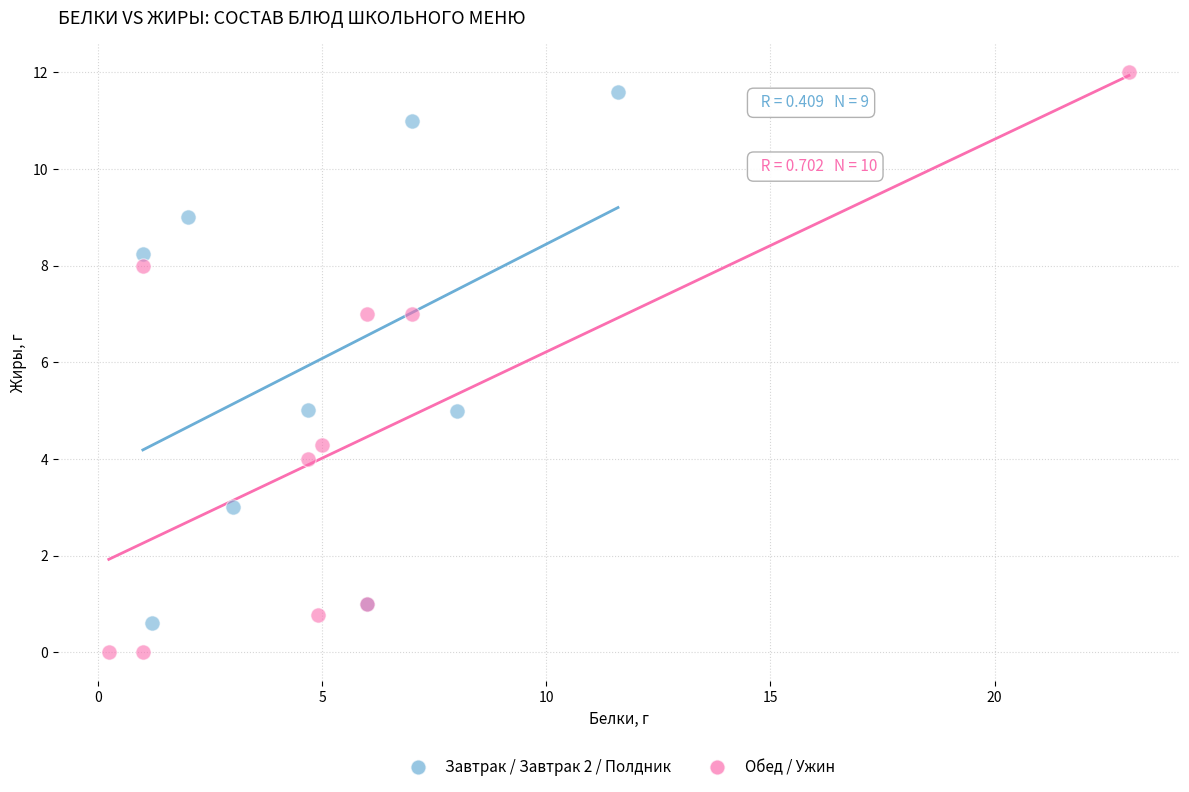

Which series contains the lowest Y value?

Обед / Ужин